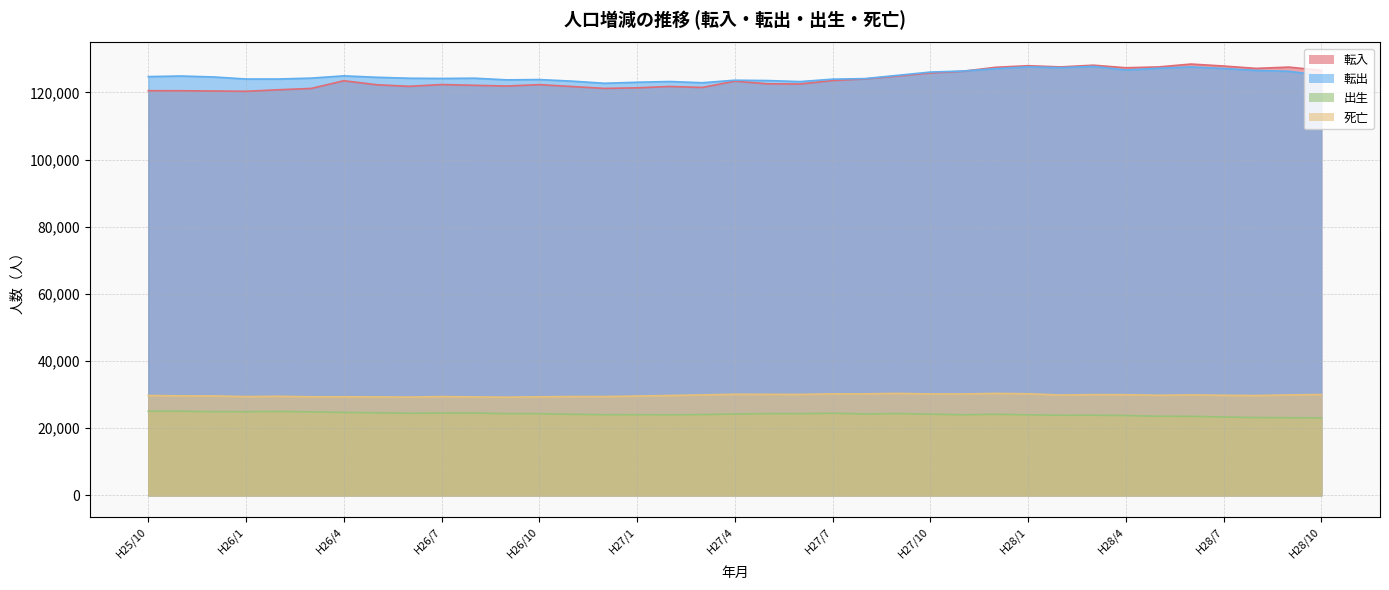

True or false: 死亡 has more than 1 points higher than both neighbors.

True